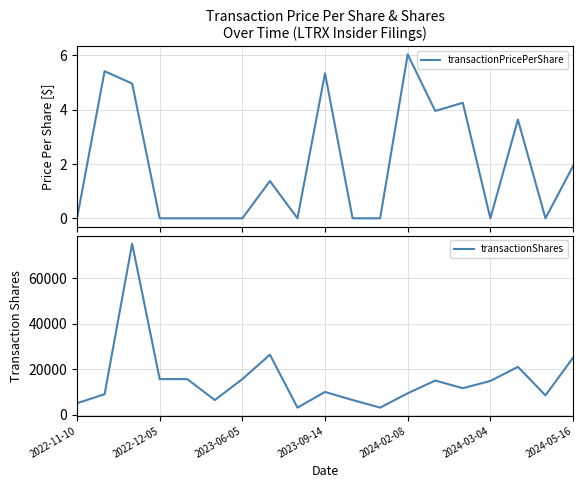

True or false: transactionShares and transactionPricePerShare intersect in this chart.

False